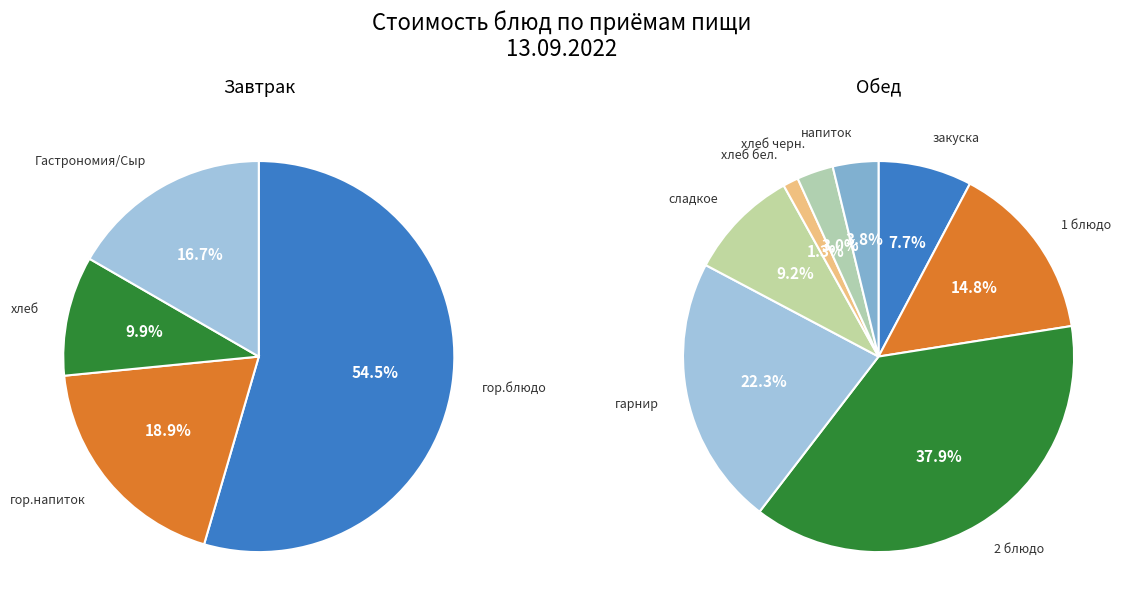

Rank the series by their maximum value, from highest to lowest.

Завтрак, Обед